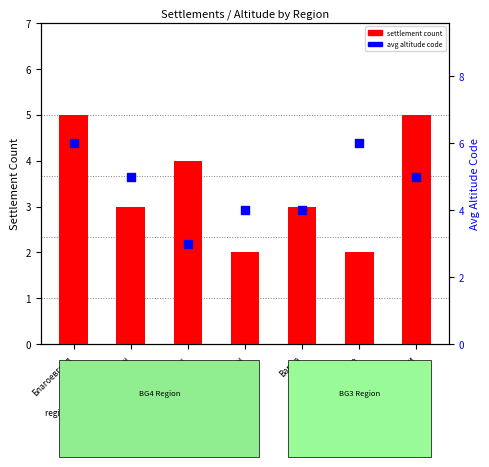

Which series reaches the minimum Y coordinate?

settlement count